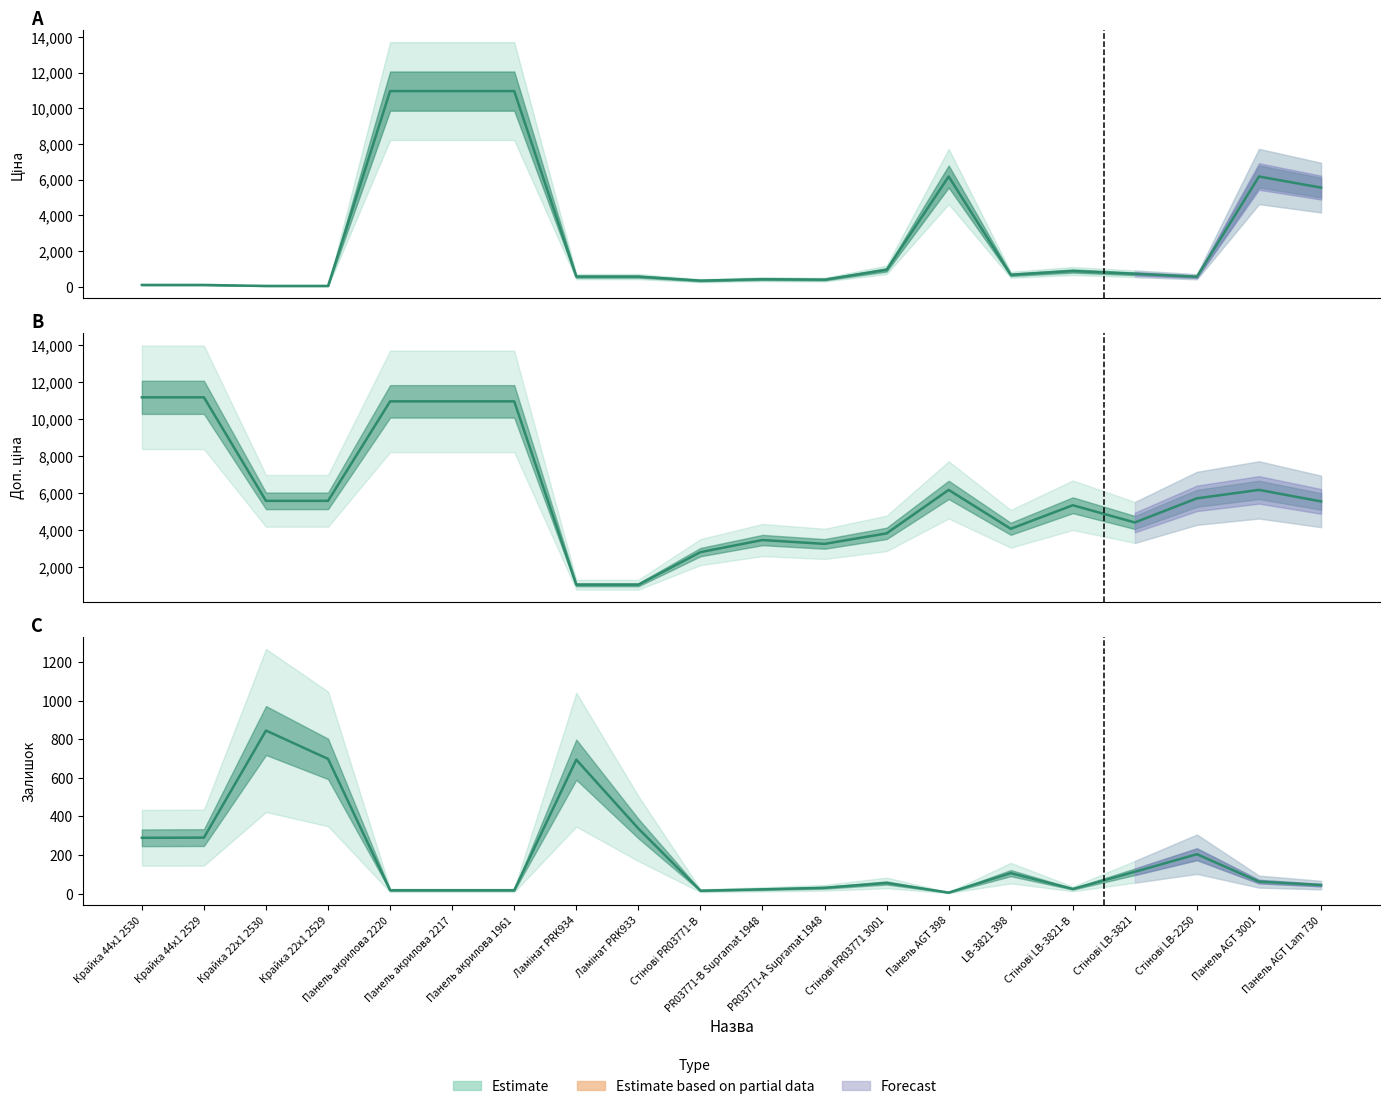

The Залишок series shows 44.0 at Панель AGT Lam 730. True or false?

True